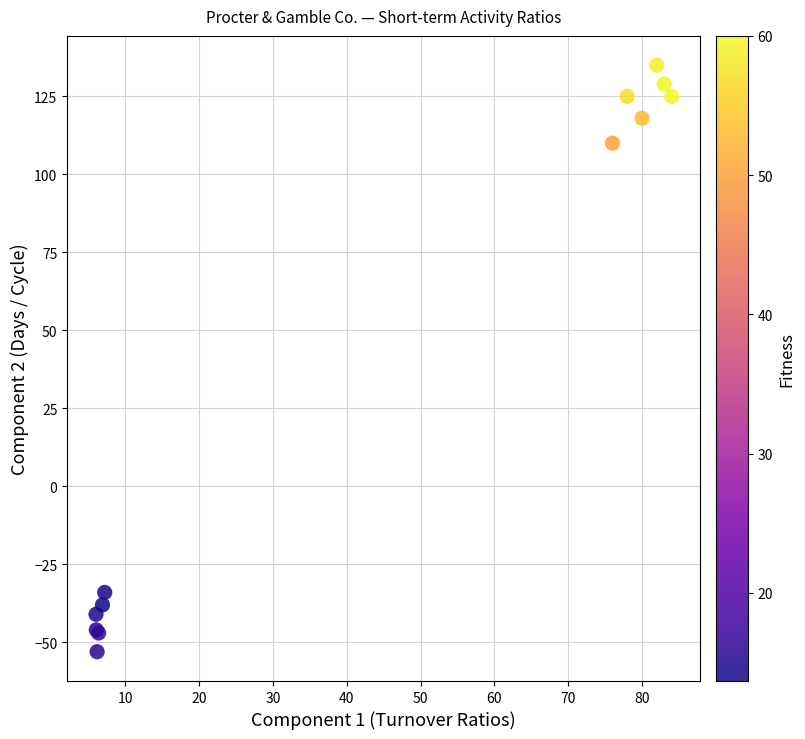

What Y value in the scatter plot is closest to 41?

110